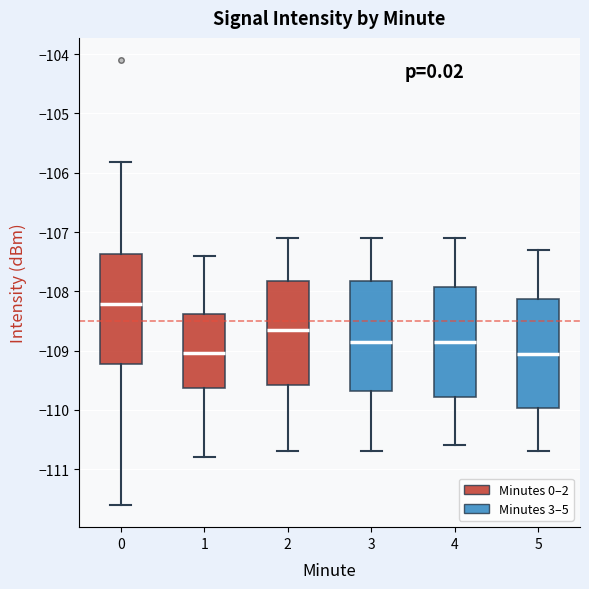

Which box has the highest median line?

0